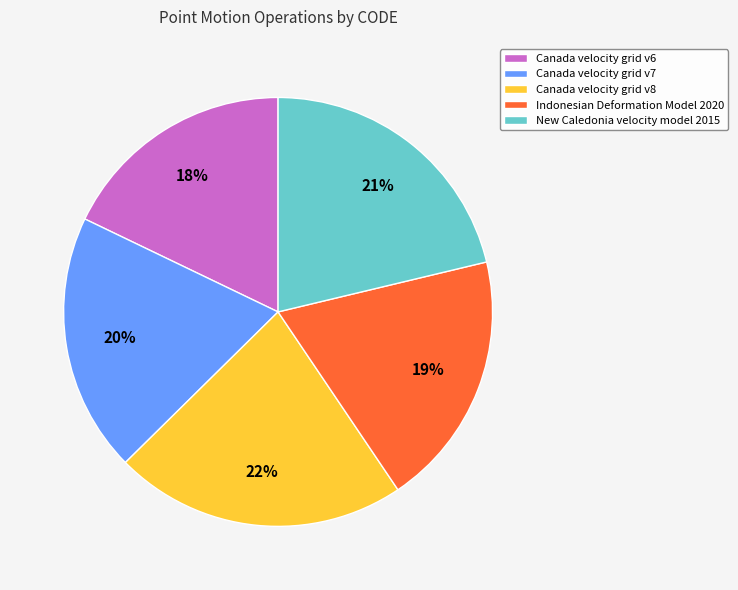

To the nearest percent, what is the difference between the New Caledonia velocity model 2015 and Canada velocity grid v6 slice percentages?

3%